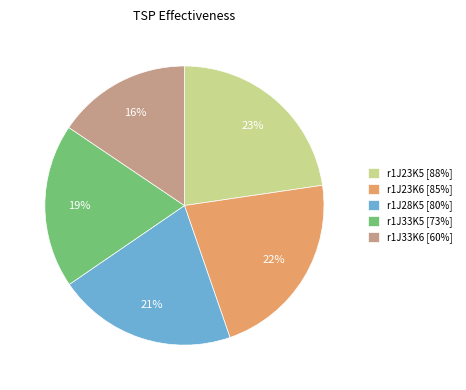

Is the sum of r1J28K5 [80%] and r1J33K6 [60%] greater than half?

No